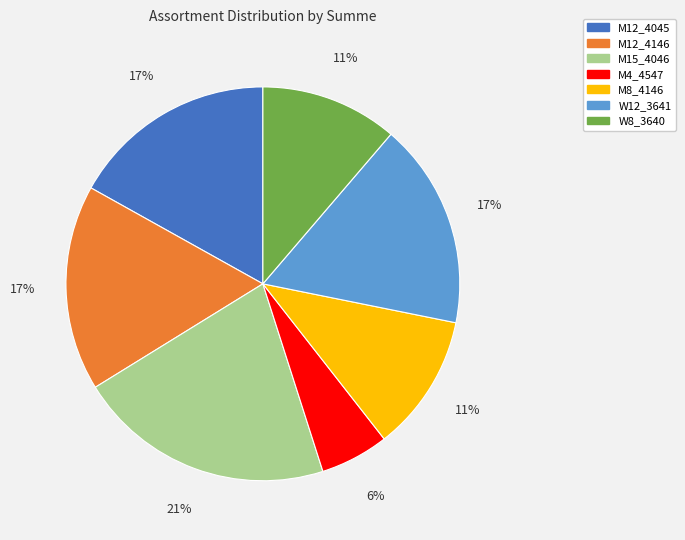

To the nearest percent, what is the difference between the M4_4547 and M12_4045 slice percentages?

11%